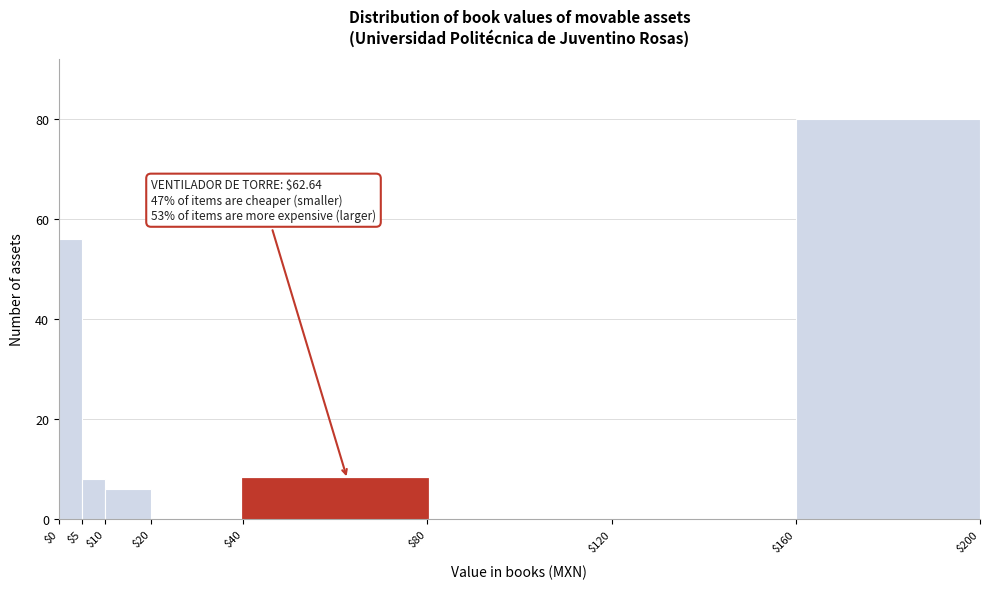

Over which range of the x-axis is the bar tallest?

$160 to $200